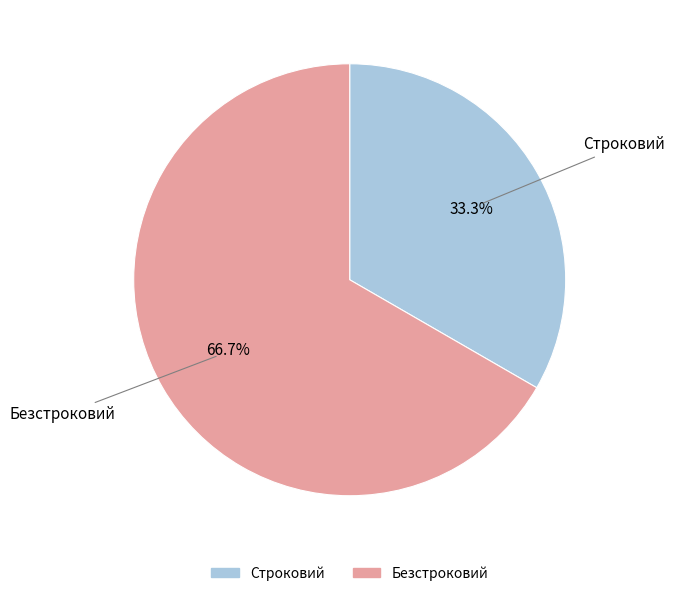

To the nearest percent, what is the difference between the Безстроковий and Строковий slice percentages?

33%